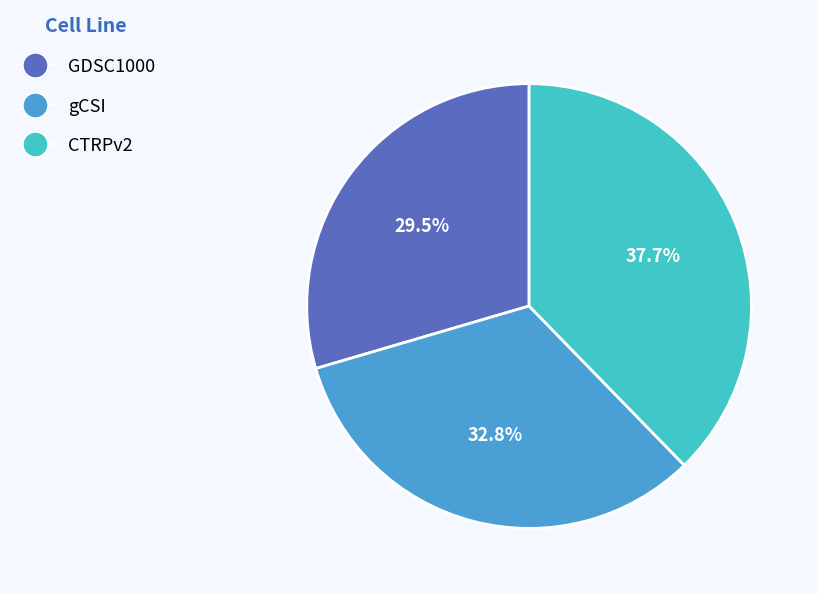

To the nearest percent, what is the difference between the largest and smallest slice percentages?

8%